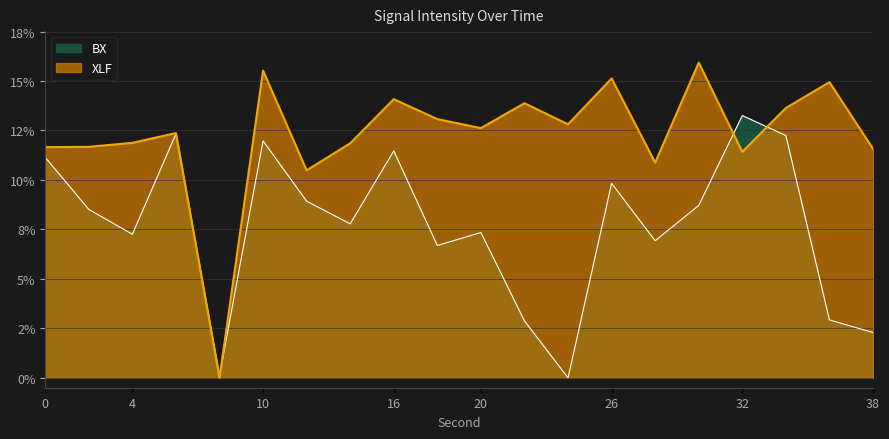

Which series has the largest total across all categories?

XLF